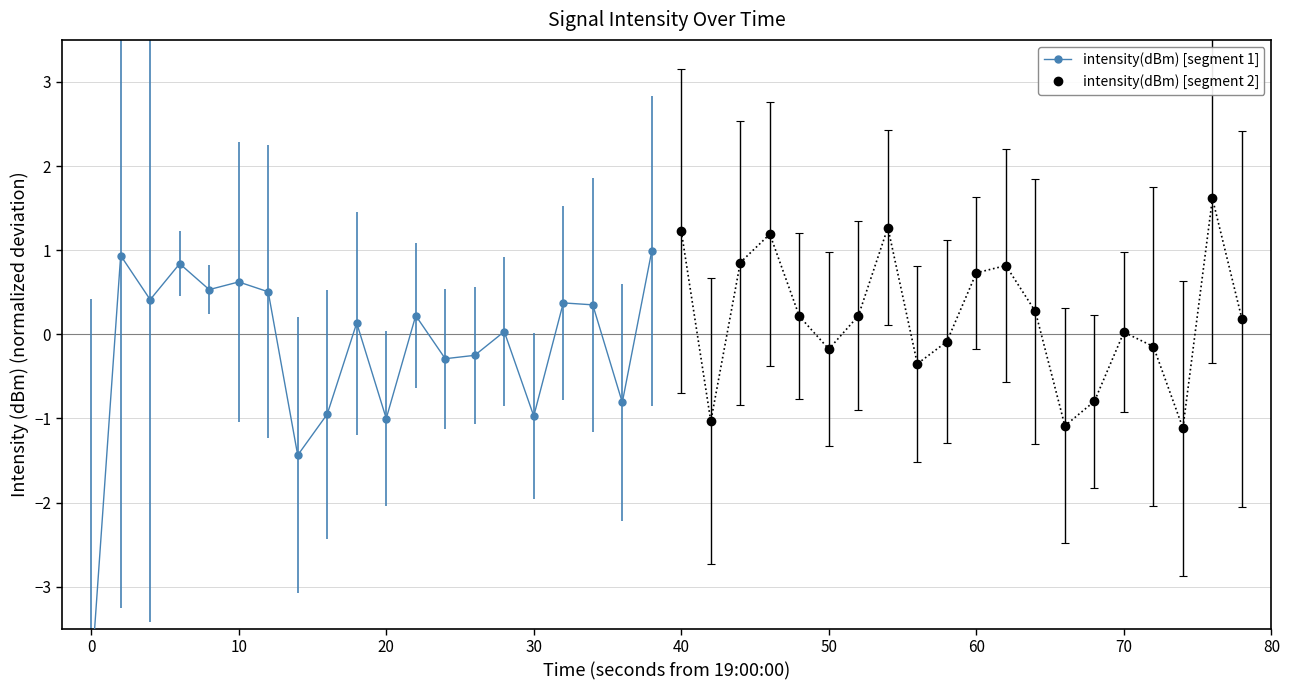

What is the lowest value of the intensity(dBm) [segment 2] series?

-1.1